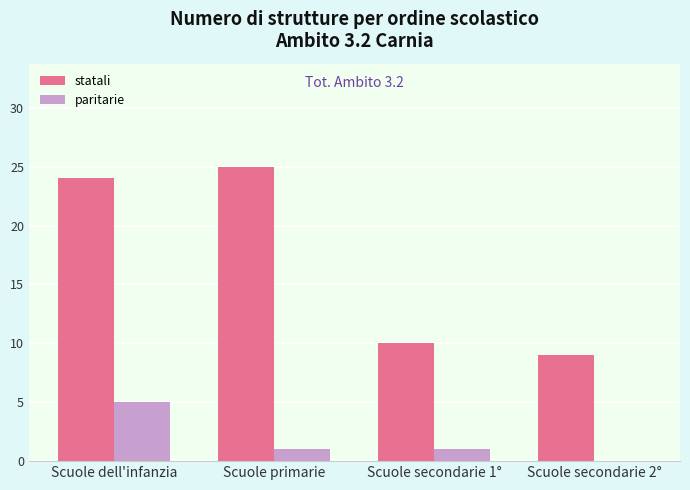

Read the statali value at Scuole dell'infanzia.

24